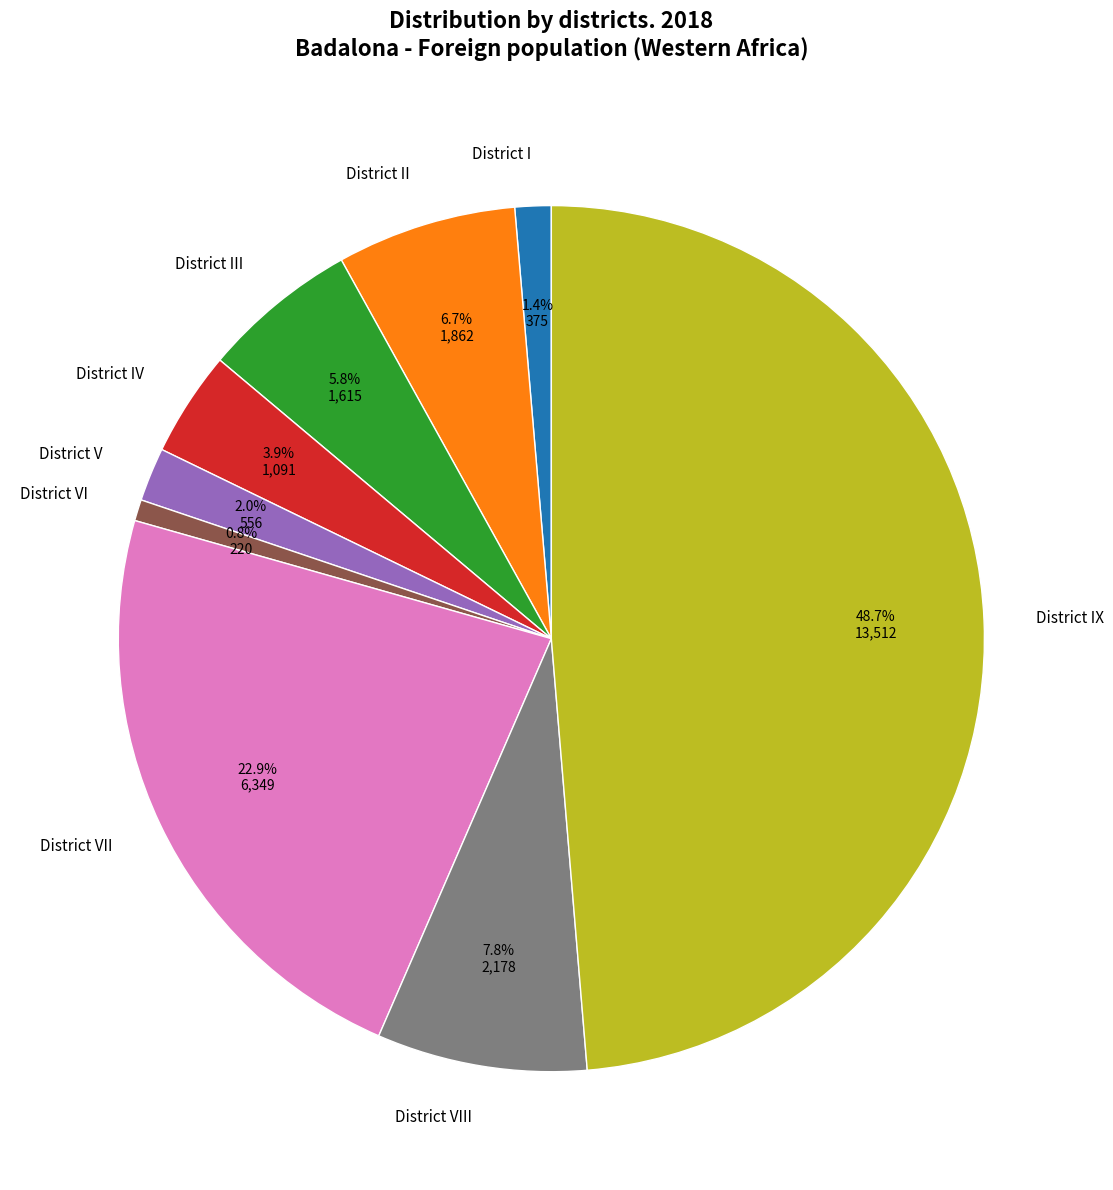

True or false: District II accounts for 20% of the total.

False